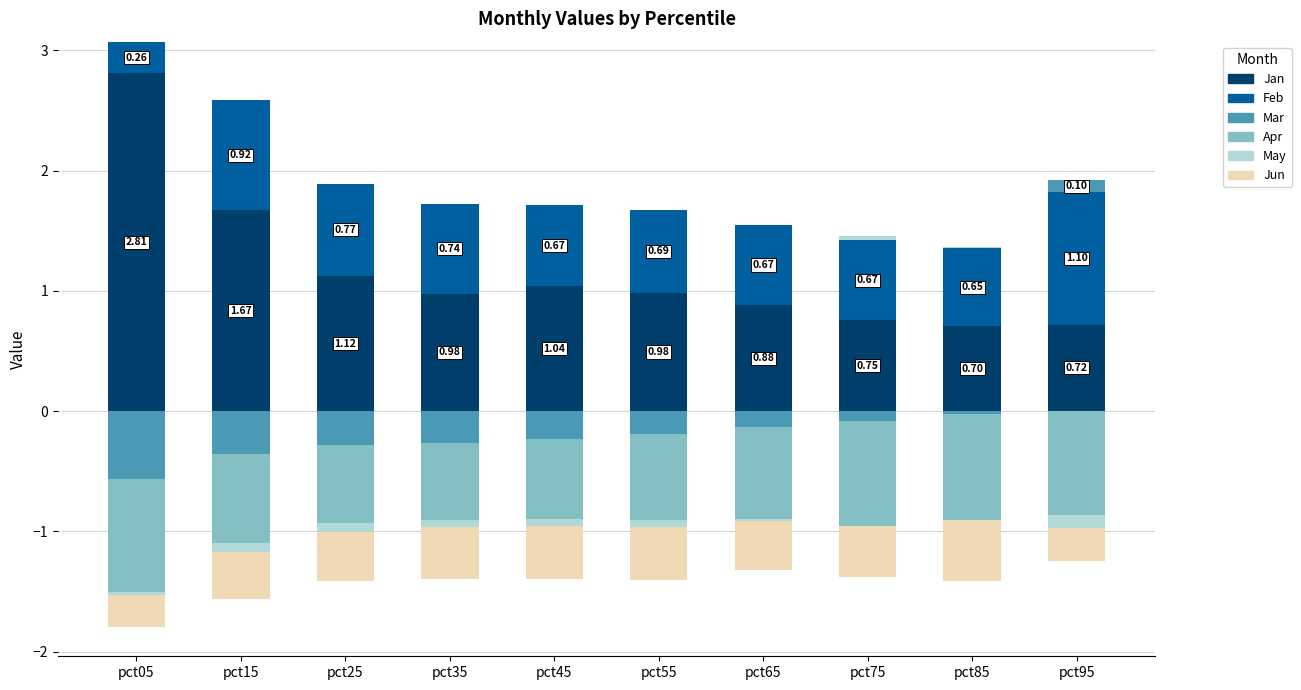

Count the Feb values in the range 0 to 1.

9